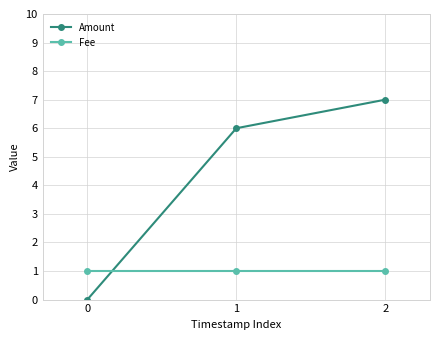

Reading left to right, transcribe all the data shown in this chart.

Amount: 0=0	1=6	2=7
Fee: 0=1	1=1	2=1